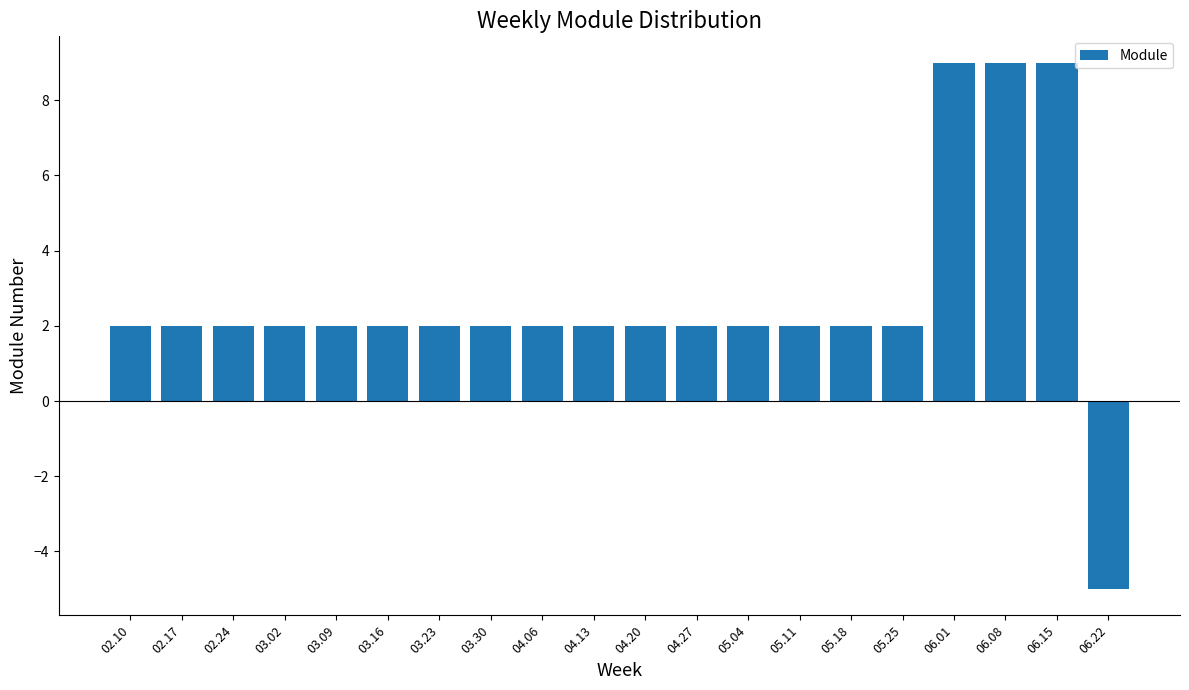

What is the approximate value at 02.24?

2